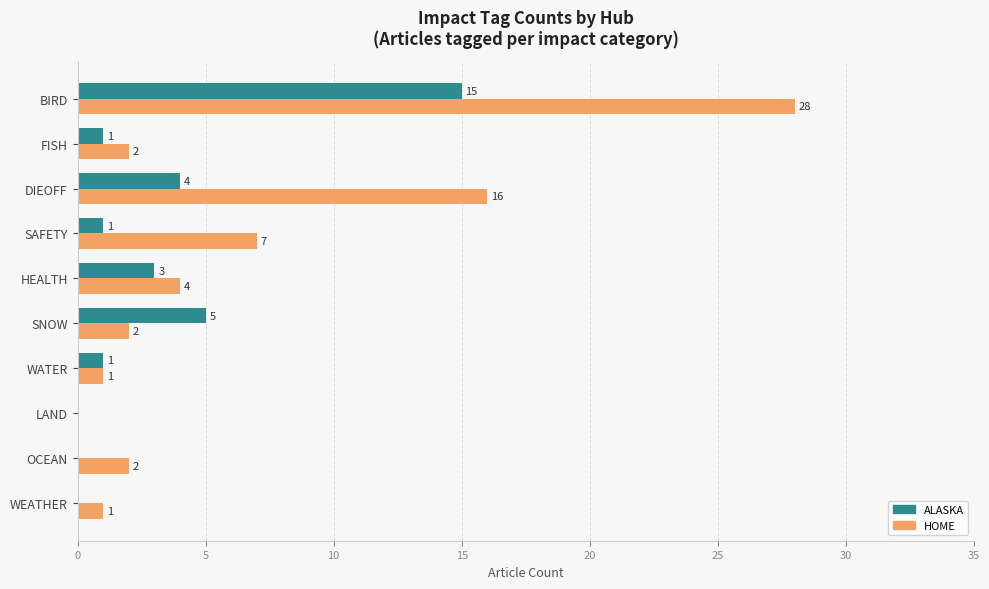

What is the sum of the HOME values at DIEOFF and SAFETY?

23